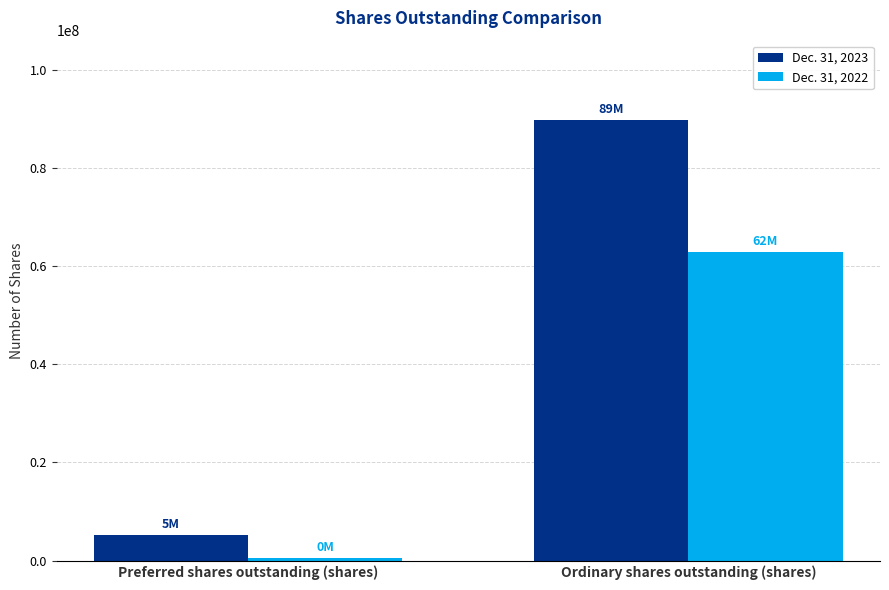

List the series in order of their overall mean, lowest first.

Dec. 31, 2022, Dec. 31, 2023